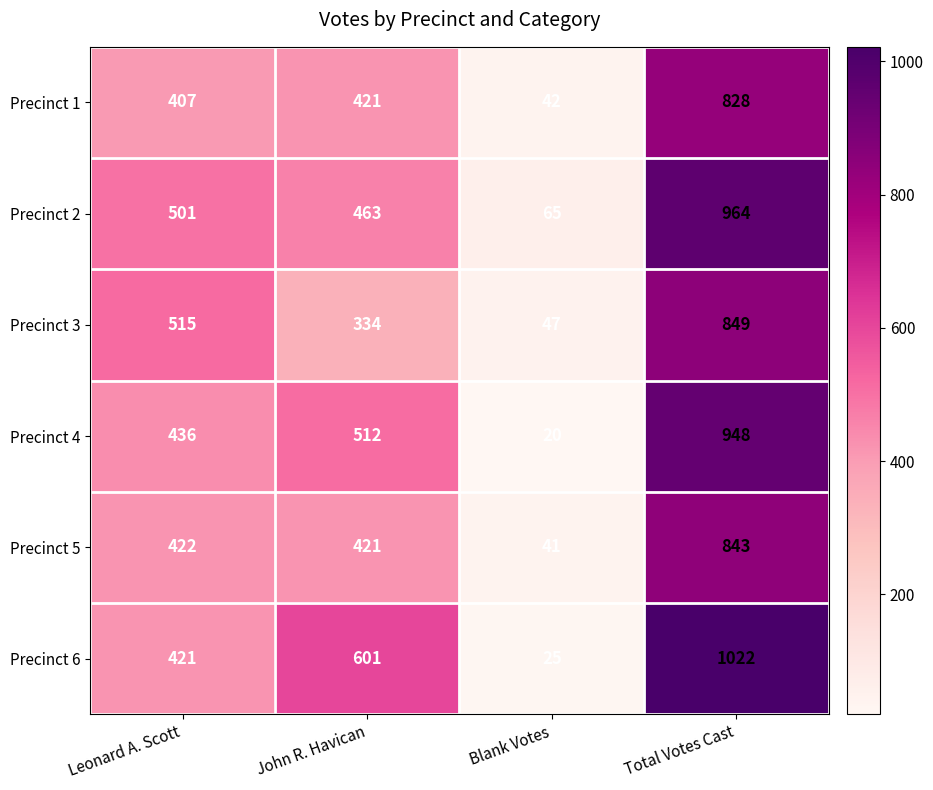

At which category is the sum across all series the highest?

Total Votes Cast